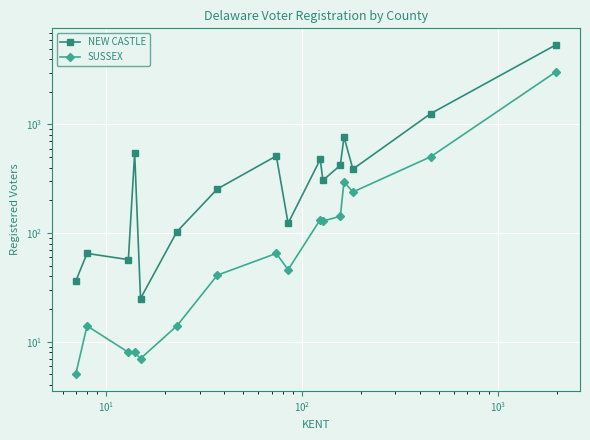

Reading left to right, transcribe all the data shown in this chart.

NEW CASTLE: 36	65	57	545	25	103	255	513	123	477	306	421	768	388	1258	5409
SUSSEX: 5	14	8	8	7	14	41	65	46	133	129	143	297	239	504	3054